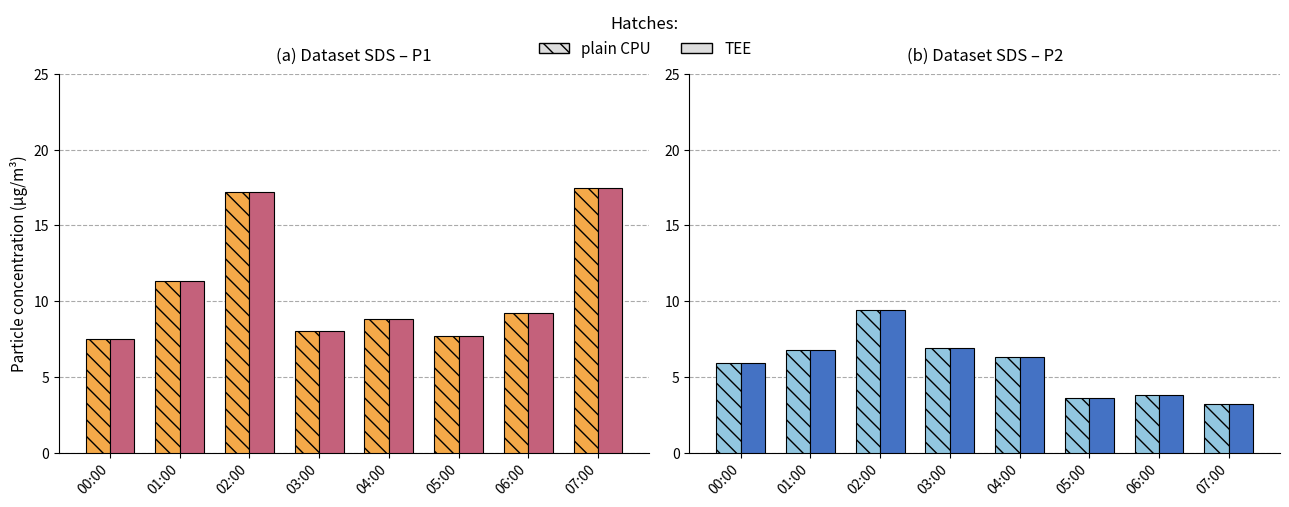

What is the label of the 2nd bar from the right?

06:00